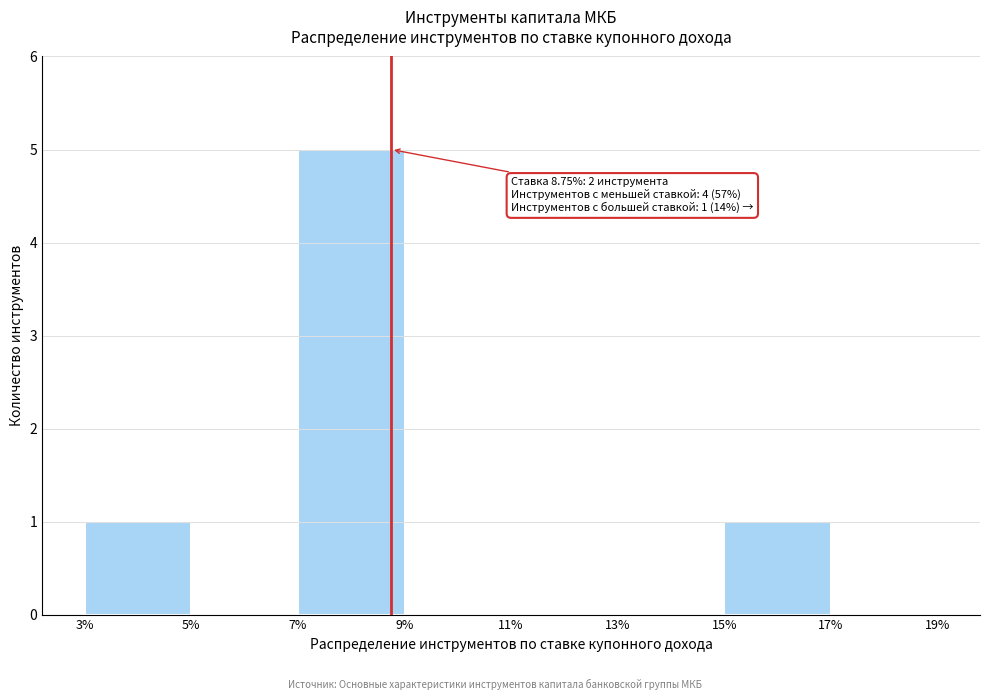

Over which range of the x-axis is the bar tallest?

7% to 9%